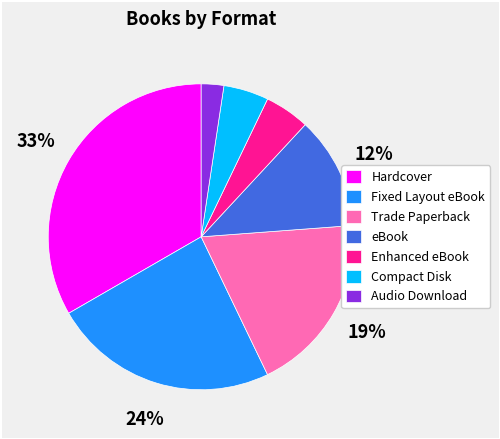

How many slices are in this pie chart?

7